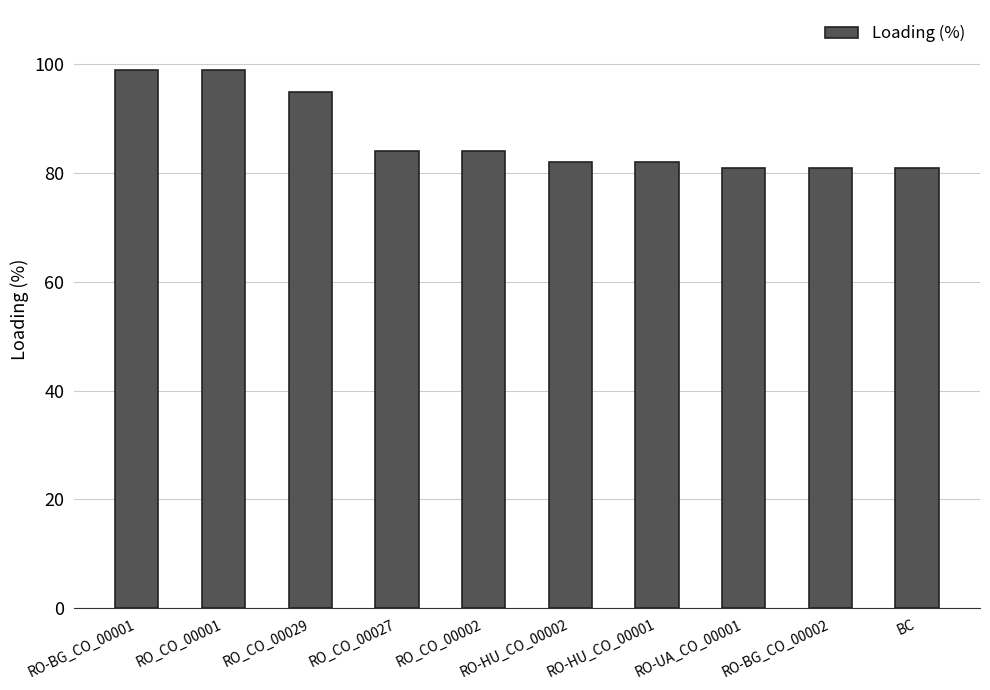

What is the change in value from RO-BG_CO_00001 to RO_CO_00002?

-15